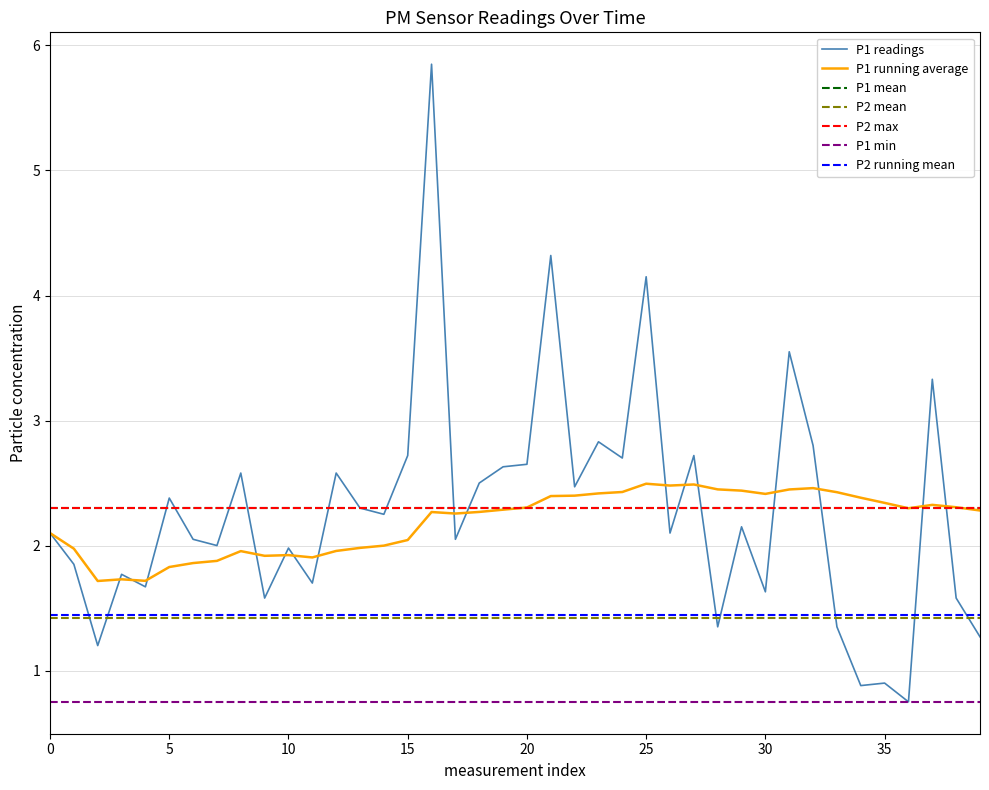

True or false: P1 readings has a value of 1.8 at 15.

False